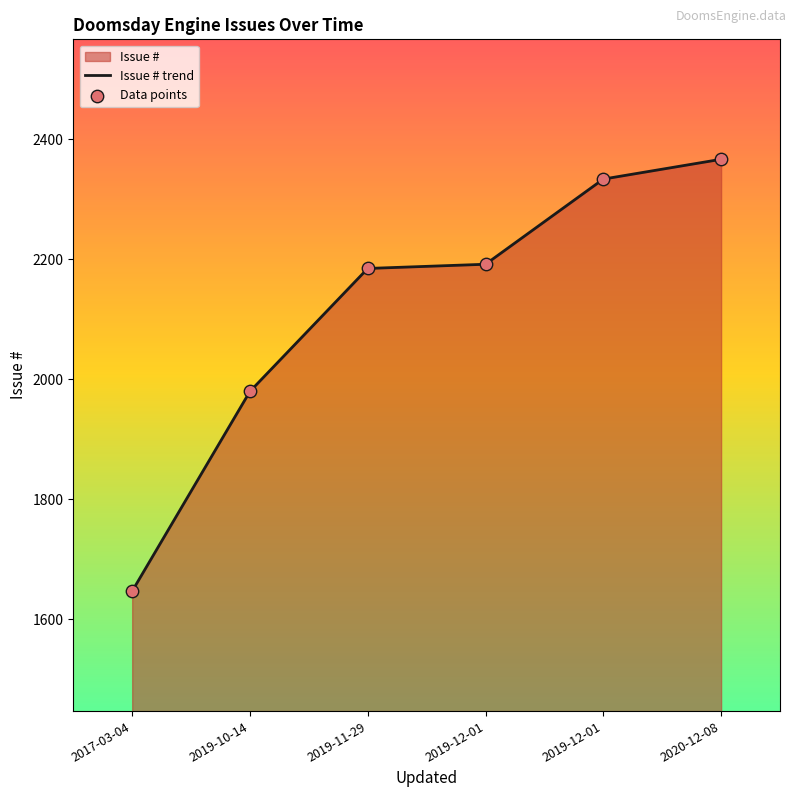

How many lines are shown in the chart?

1